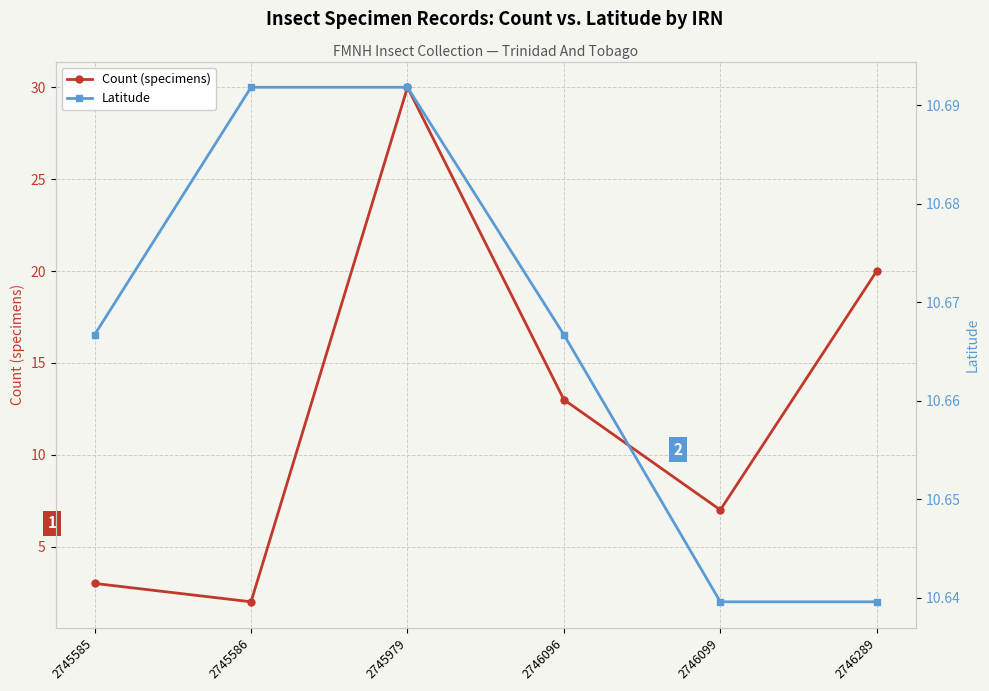

What is the smallest value displayed?

2.0